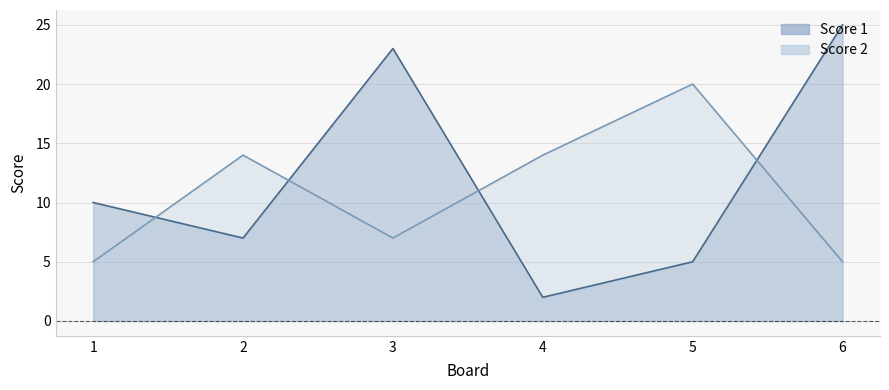

At which category does the chart reach its peak across all series?

6